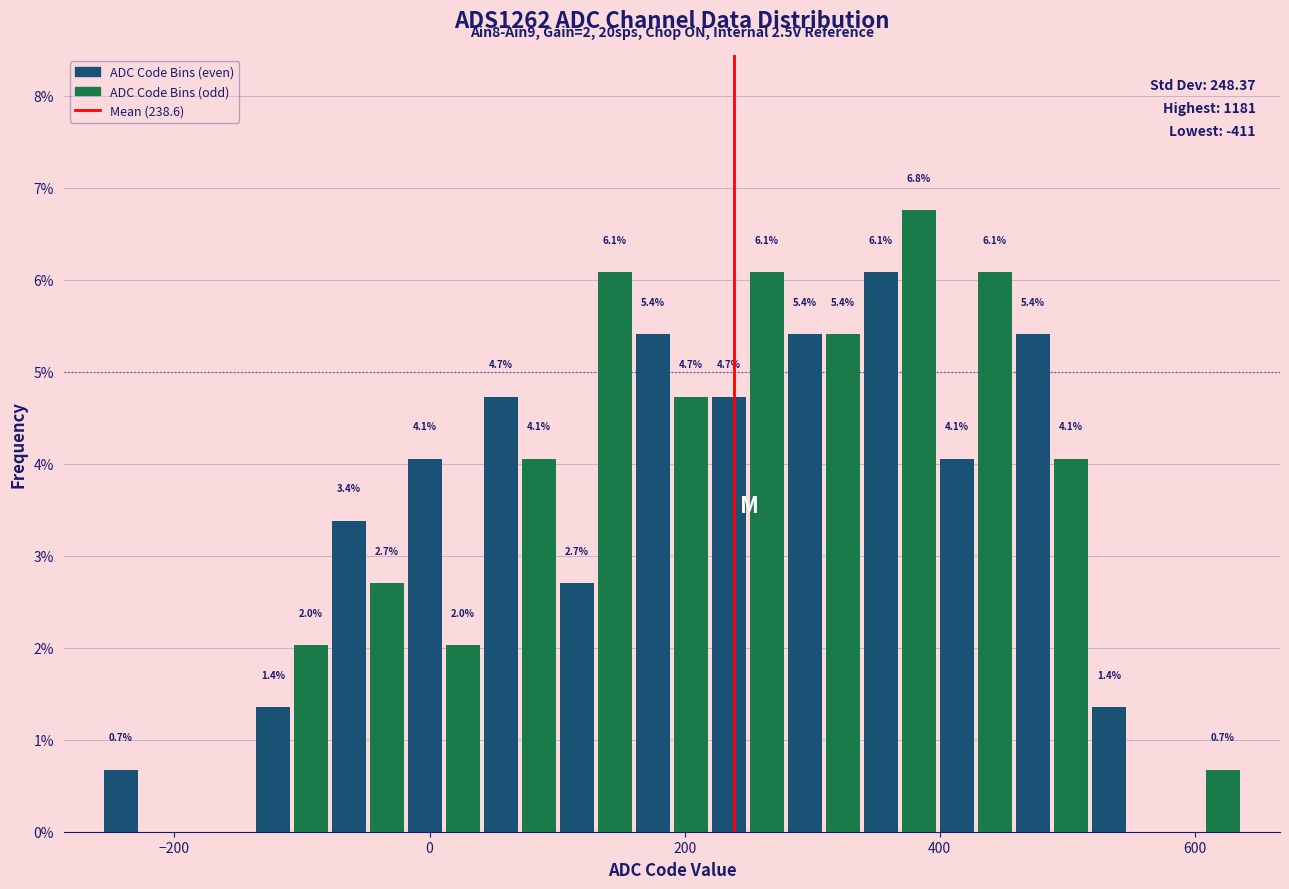

Around what value on the x-axis is the tallest bar? Give the approximate position of its centre, as read against the axis.

380